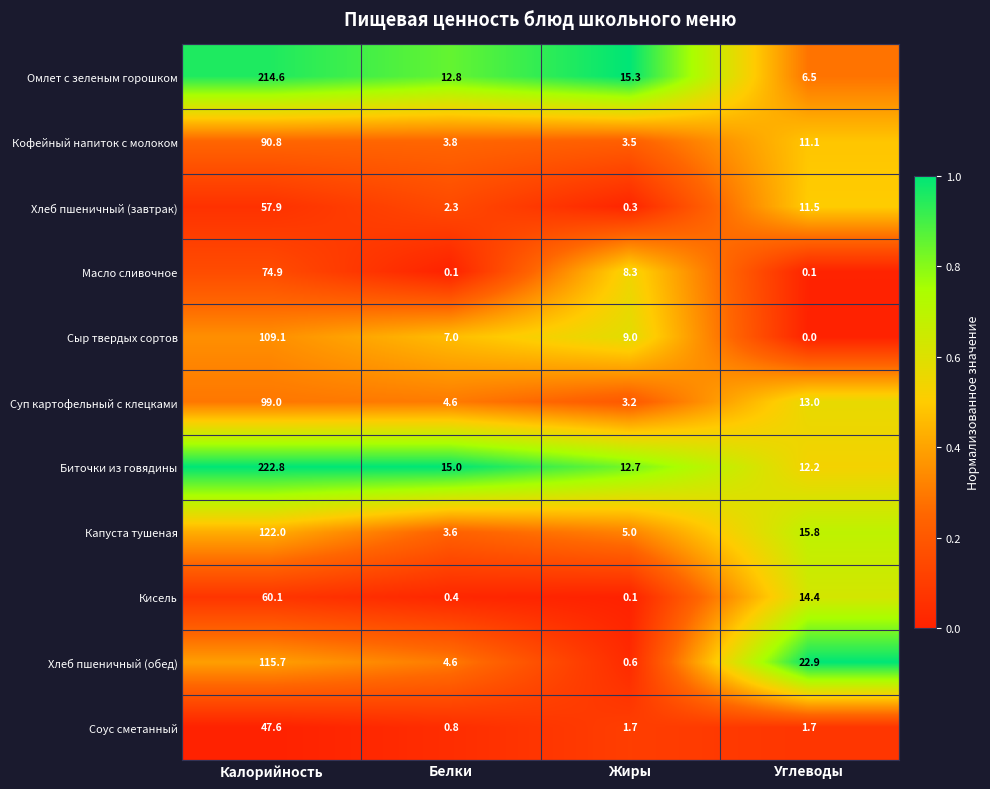

What is the total value across all series at Калорийность?

1214.5